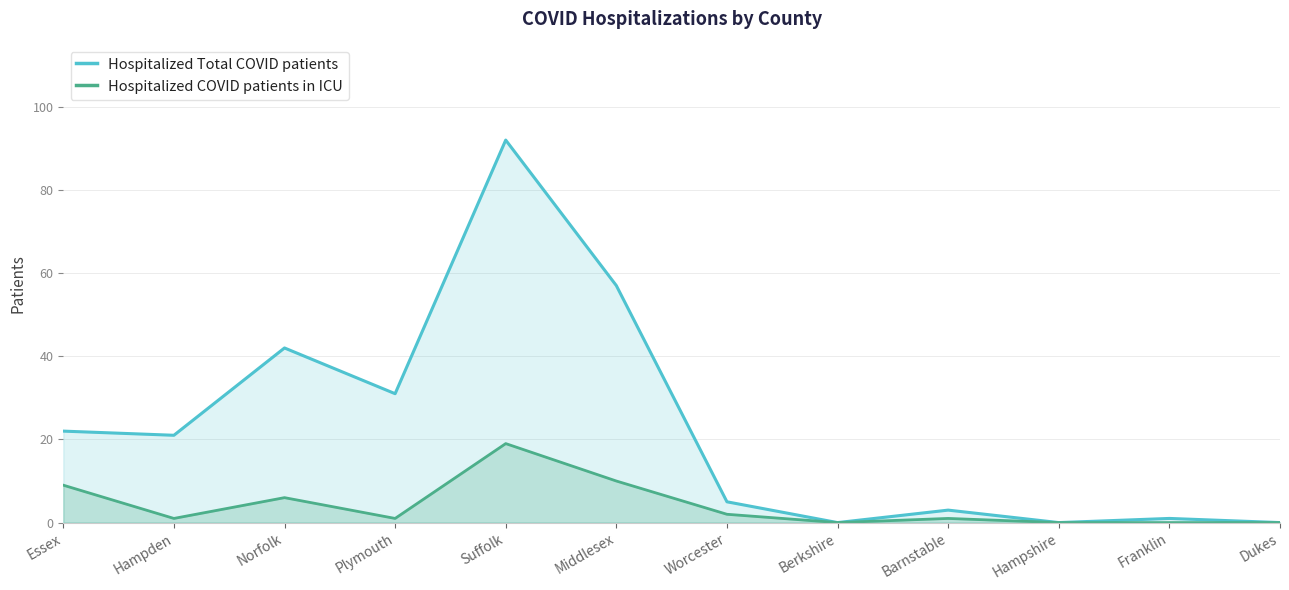

What is the average value of the Hospitalized COVID patients in ICU series?

4